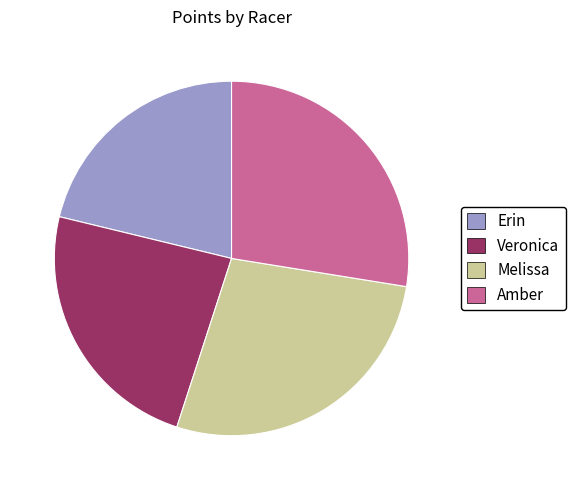

Does Veronica account for over 50% of the chart?

No